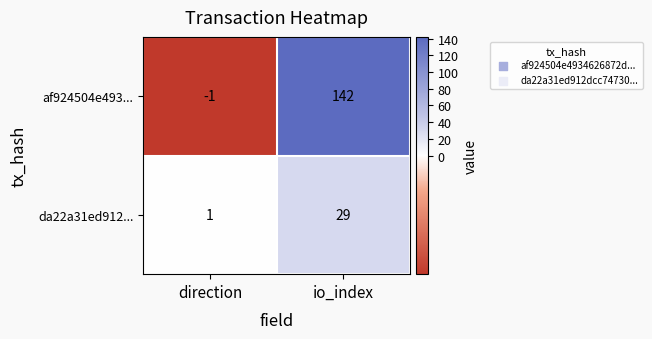

What is the sum of all af924504e493... values?

141